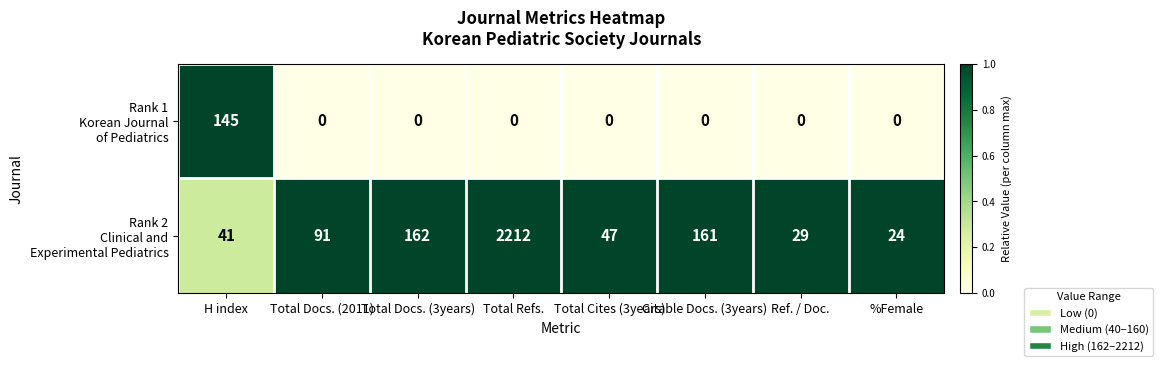

At which category is the sum across all series the highest?

Total Refs.